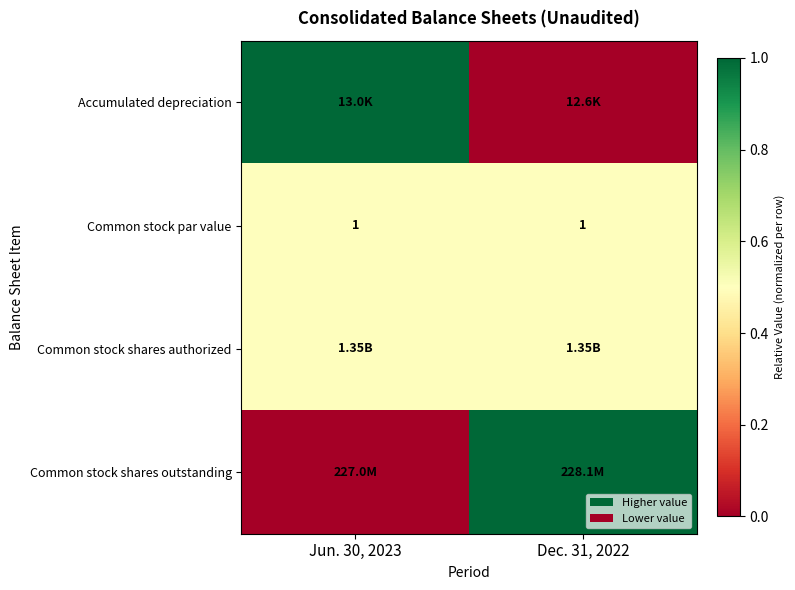

What is the average value of the Common stock par value series?

1.0